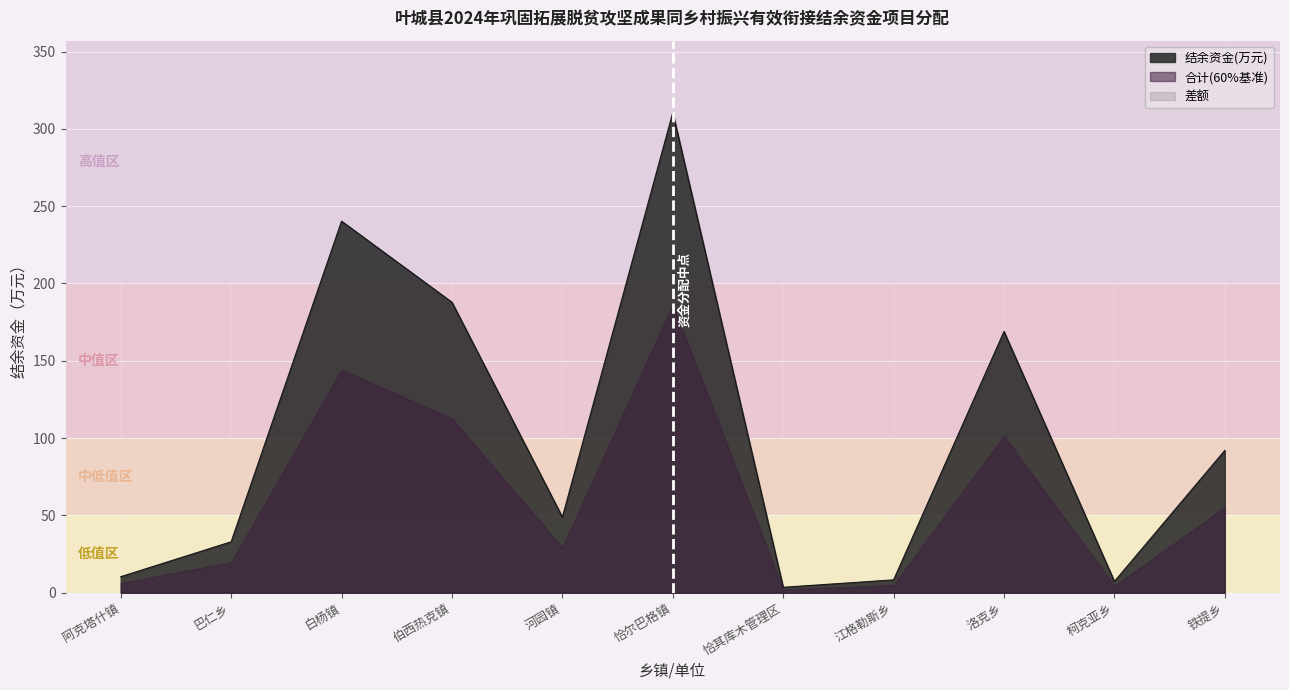

True or false: 合计 and 结余资金(万元) cross at least once.

False